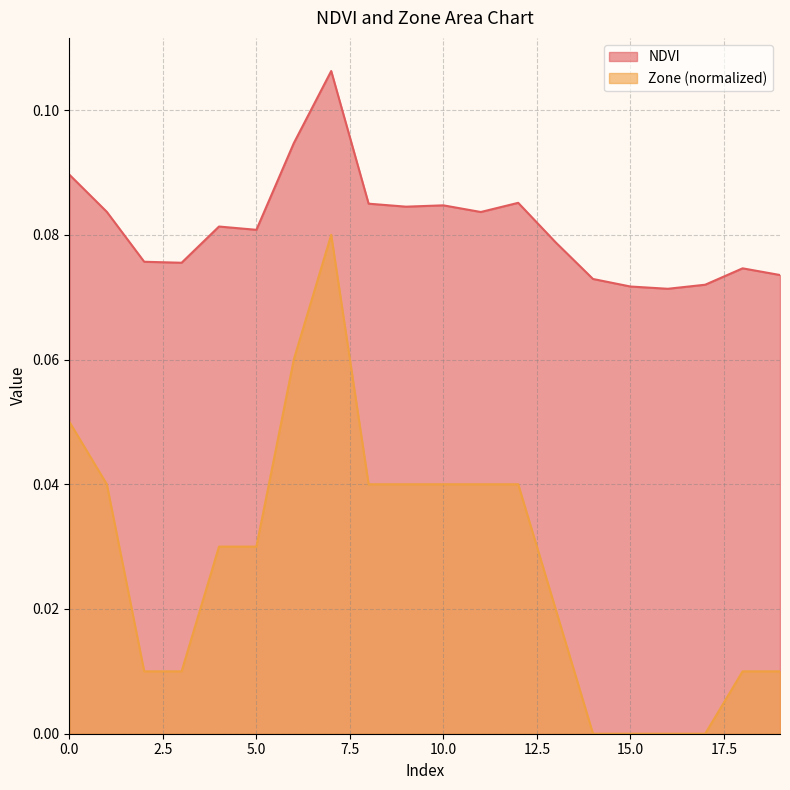

The value of NDVI at 3 is 0.1. True or false?

True